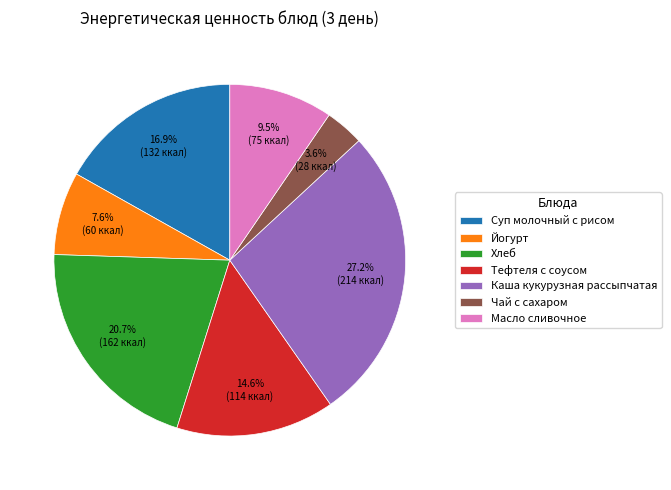

To the nearest percent, what portion does Каша кукурузная рассыпчатая represent?

27%